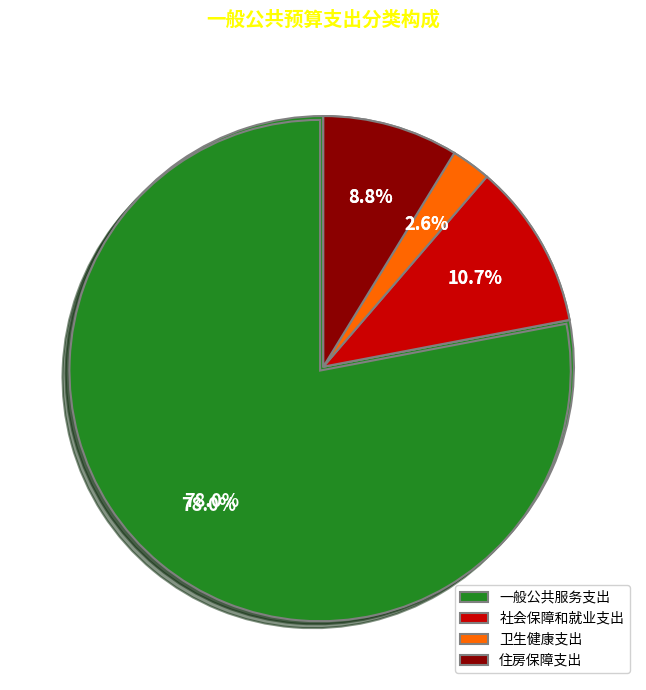

To the nearest percent, what is the difference between the 卫生健康支出 and 住房保障支出 slice percentages?

6%